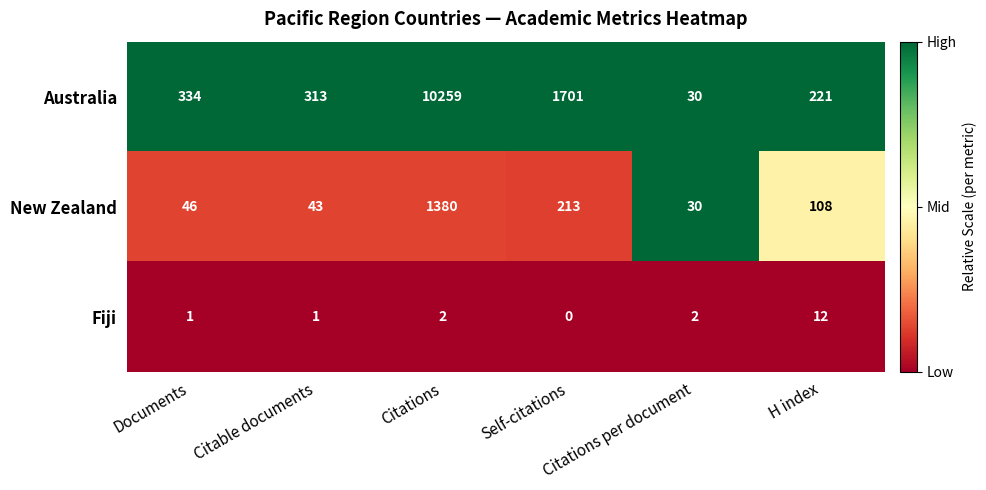

Rank the series at Citations from highest to lowest value.

Australia, New Zealand, Fiji